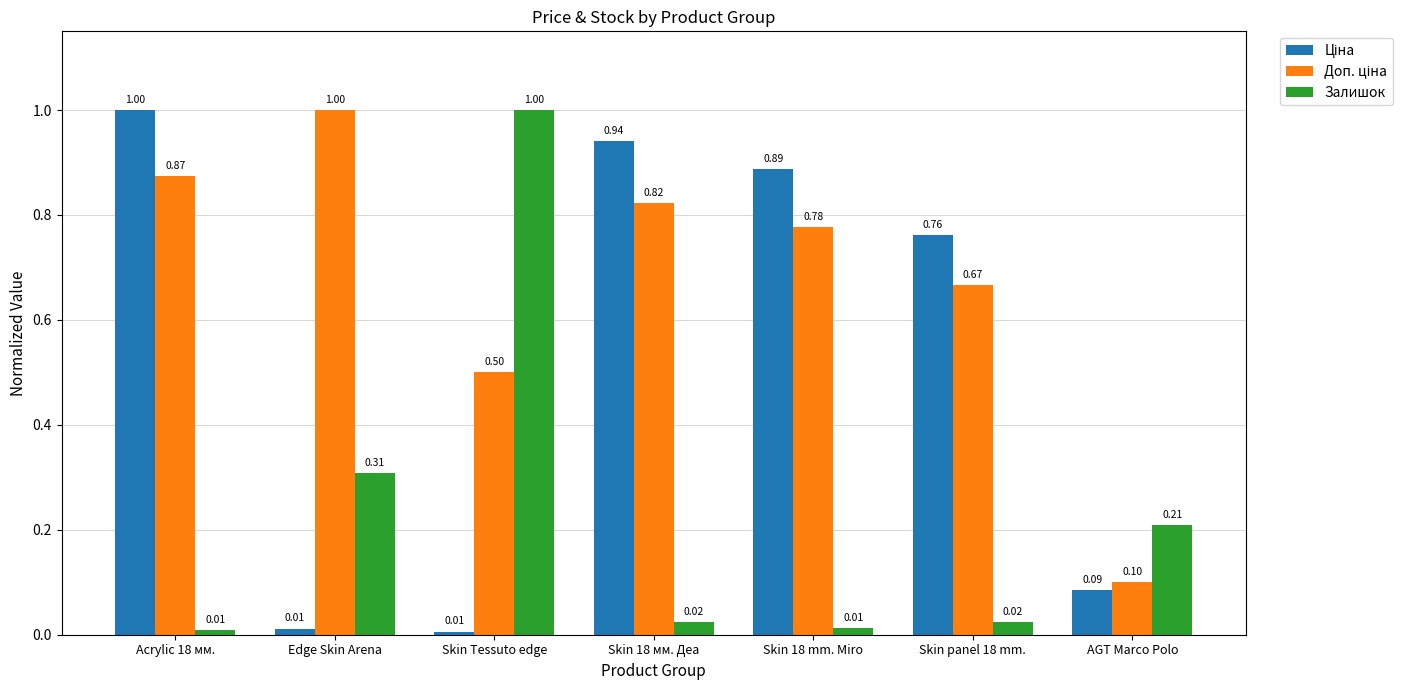

Are the bars grouped side by side (vs. stacked)?

Yes